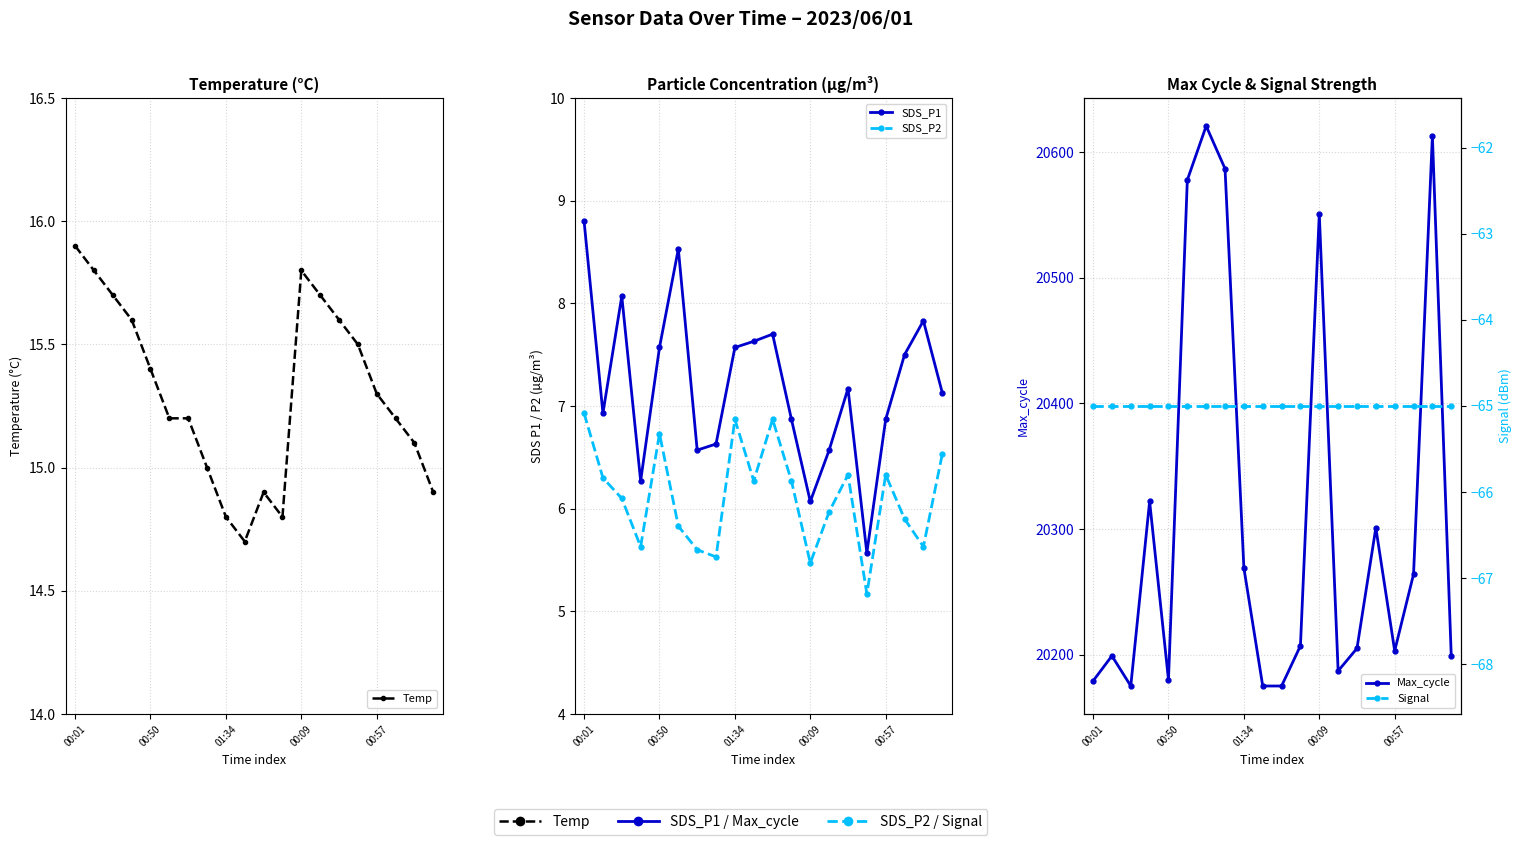

What position from the left is 7?

8